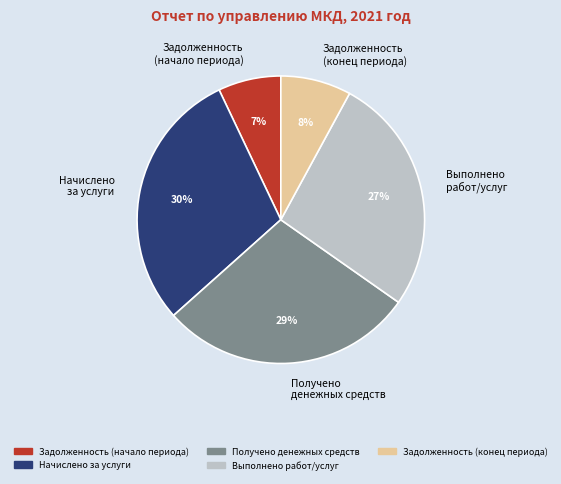

Is it true that Получено денежных средств is 29% of the pie?

True